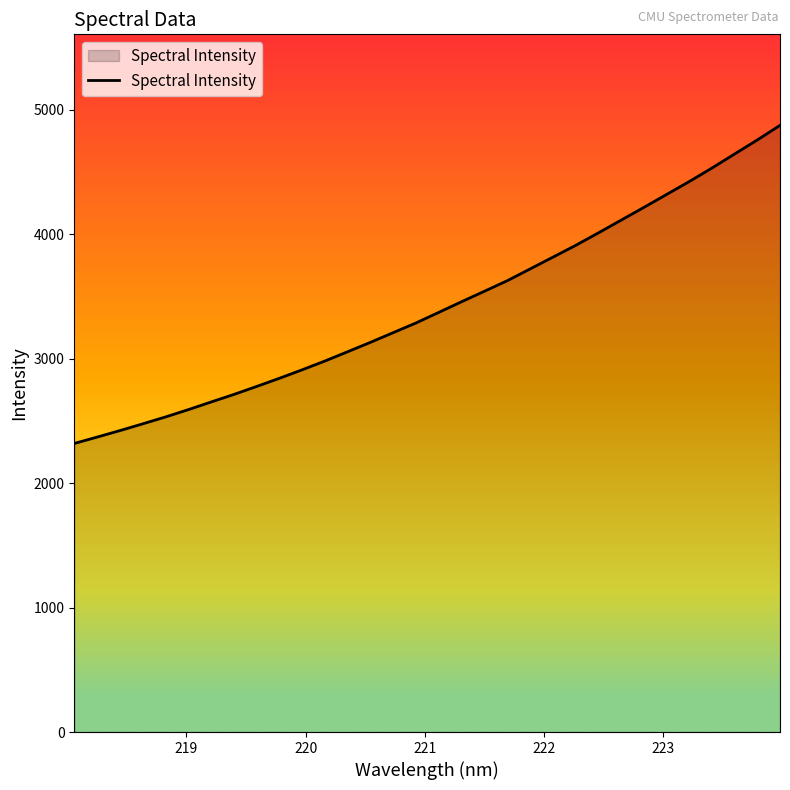

What is the difference between the maximum and minimum values?

2555.8